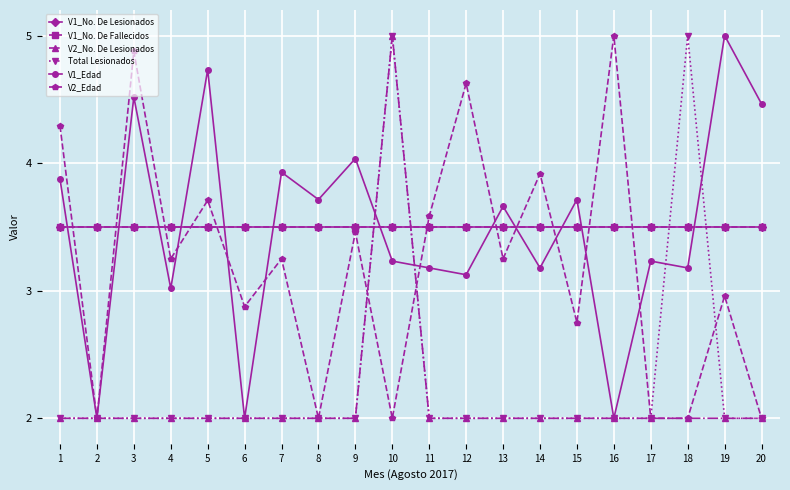

After their last crossing, which series has the higher values: V2_No. De Lesionados or V2_Edad?

V2_Edad